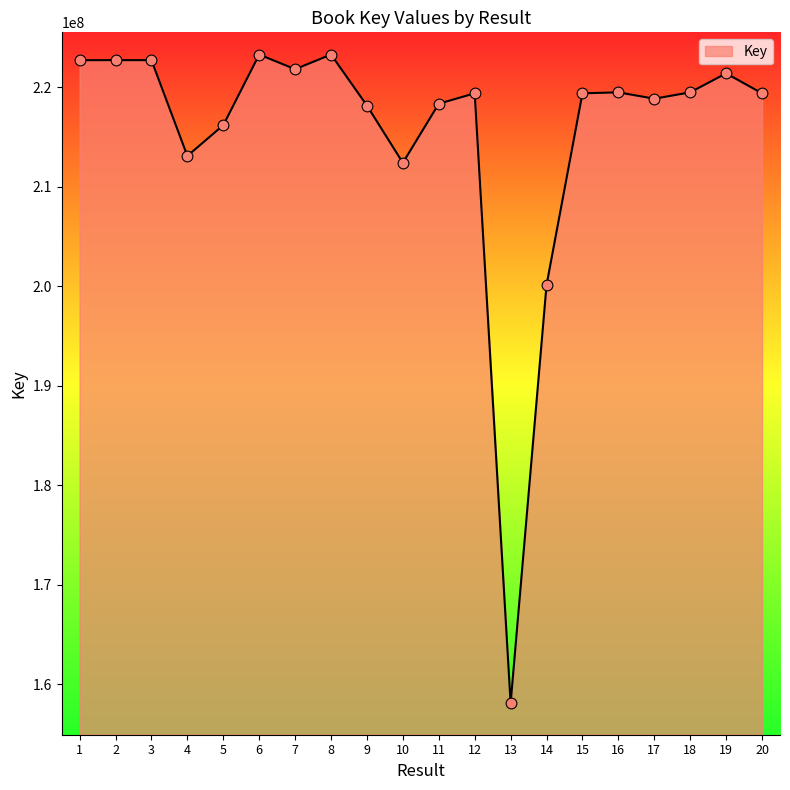

What is the ratio of the value at 9 to the value at 18?

1.0